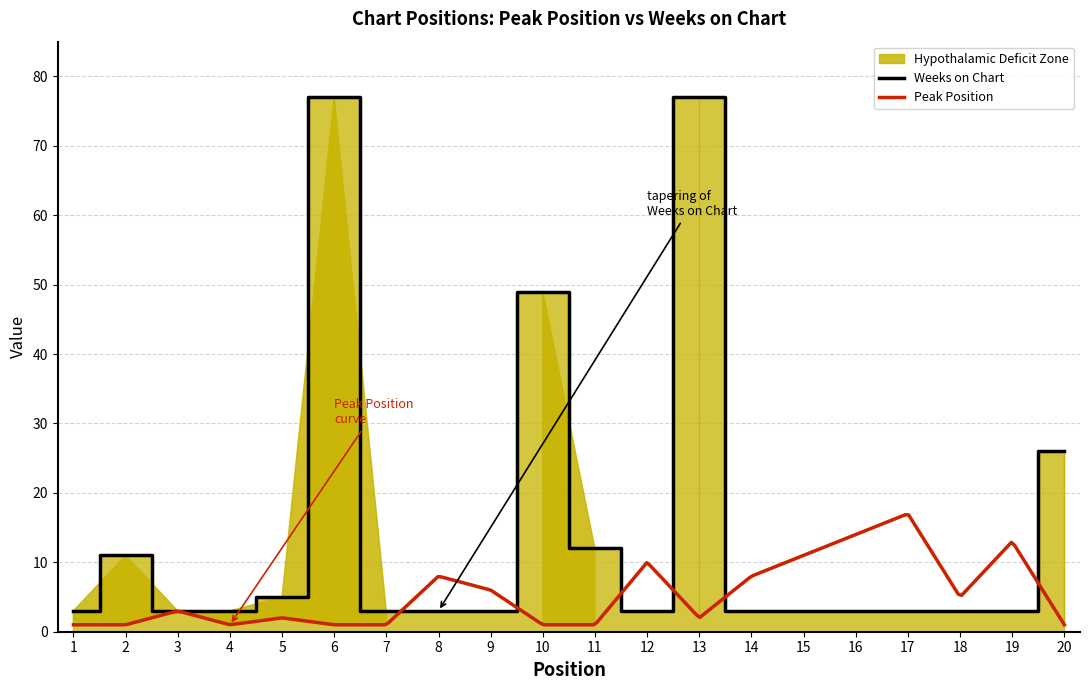

What is the value of the 13th point from the left?

77